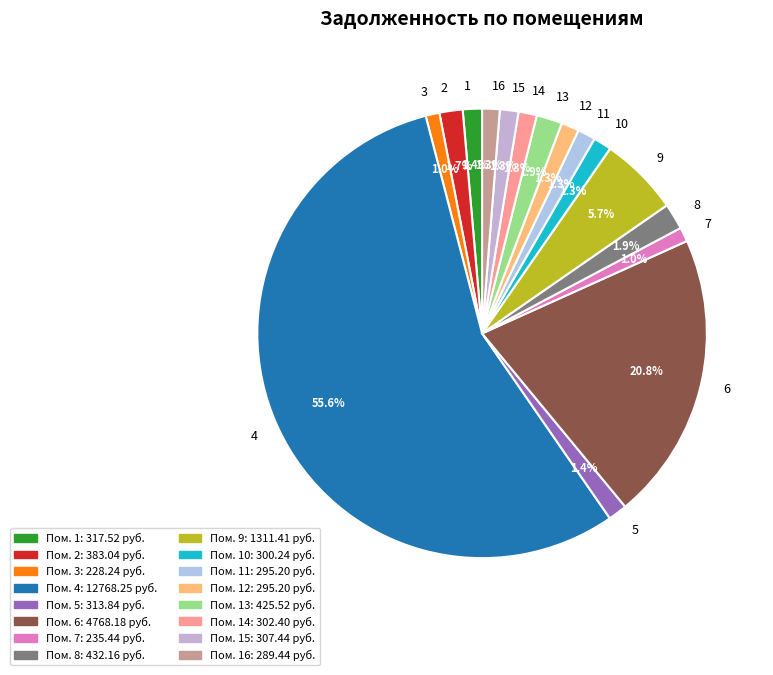

Which category has the biggest portion of the pie?

4